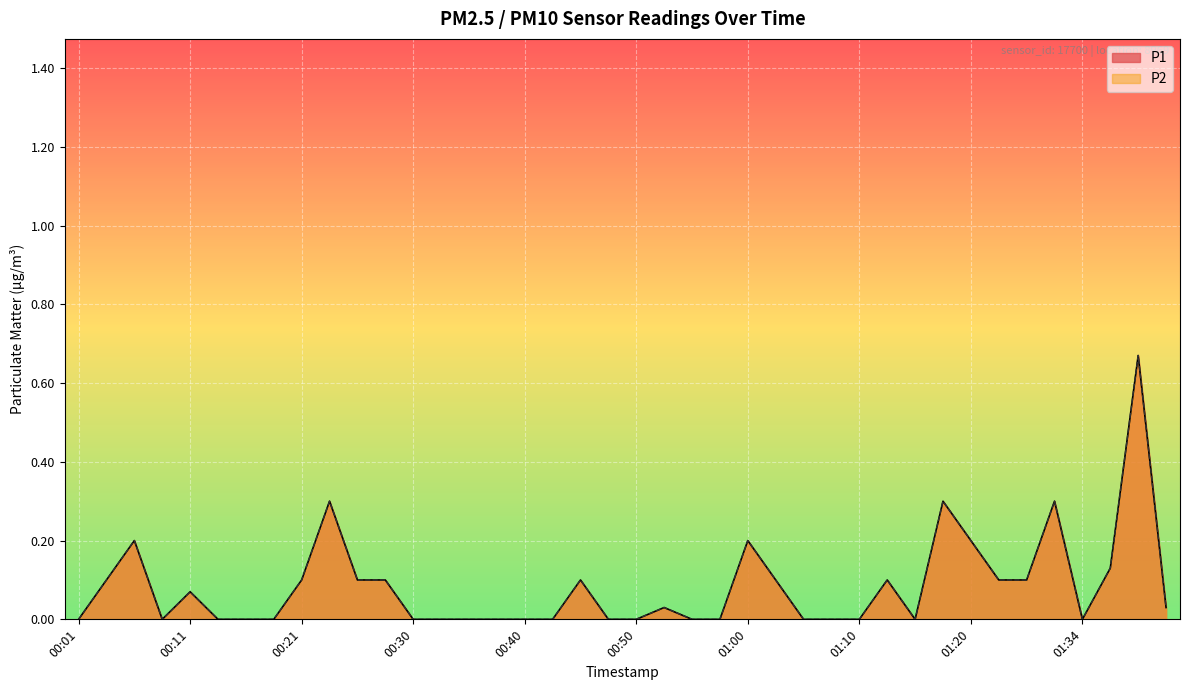

Is it true that P1 equals 0.1 at 00:28?

True